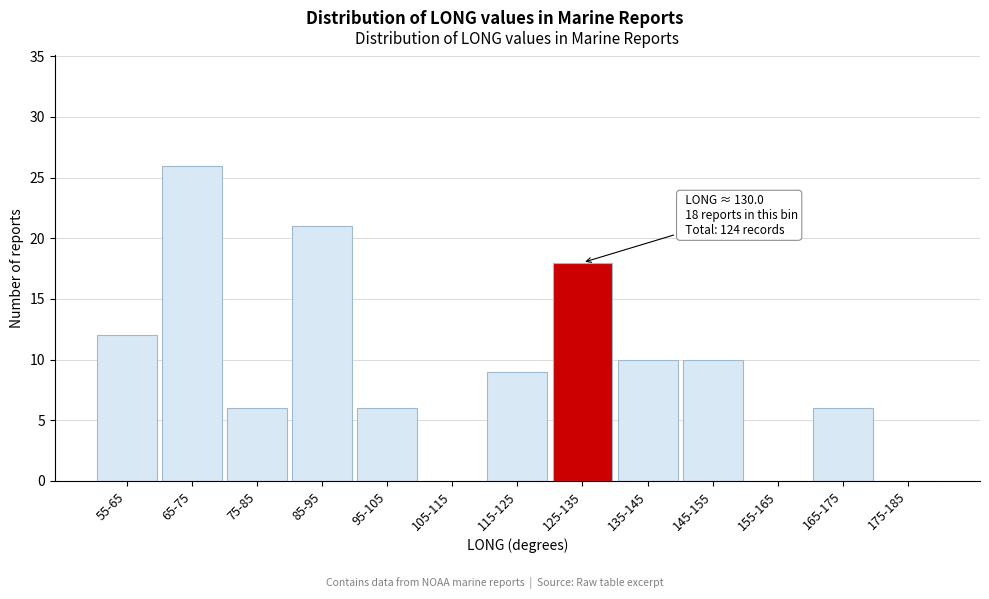

Reading left to right, list all the values displayed in this chart.

55-65=12	65-75=26	75-85=6	85-95=21	95-105=6	105-115=0	115-125=9	125-135=18	135-145=10	145-155=10	155-165=0	165-175=6	175-185=0